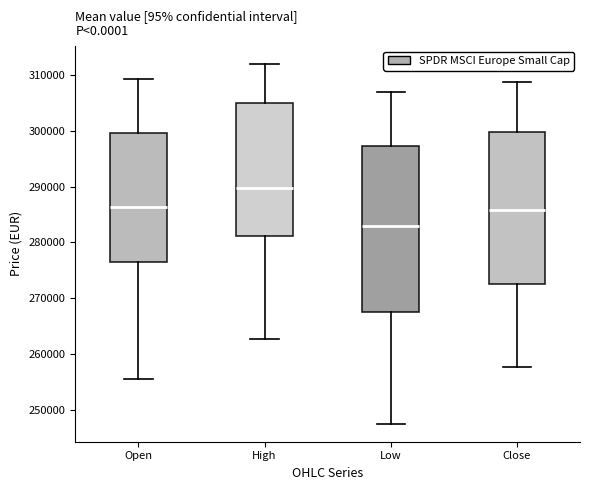

Reading left to right, read every box against the y-axis: the position of its median line, the range the box covers, and the ends of its whiskers. The values are not printed on the chart, so give them approximately, as read against the axis.

Open: median 286000, box 277000 to 300000, whiskers 256000 to 309000
High: median 290000, box 281000 to 305000, whiskers 263000 to 312000
Low: median 283000, box 268000 to 297000, whiskers 248000 to 307000
Close: median 286000, box 273000 to 300000, whiskers 258000 to 309000